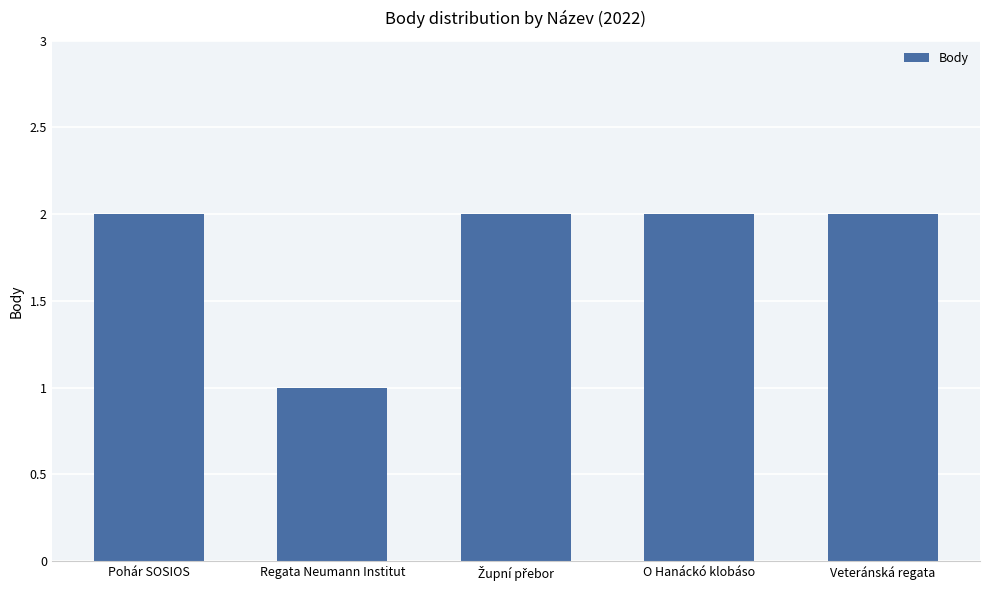

What is the sum of all values?

9